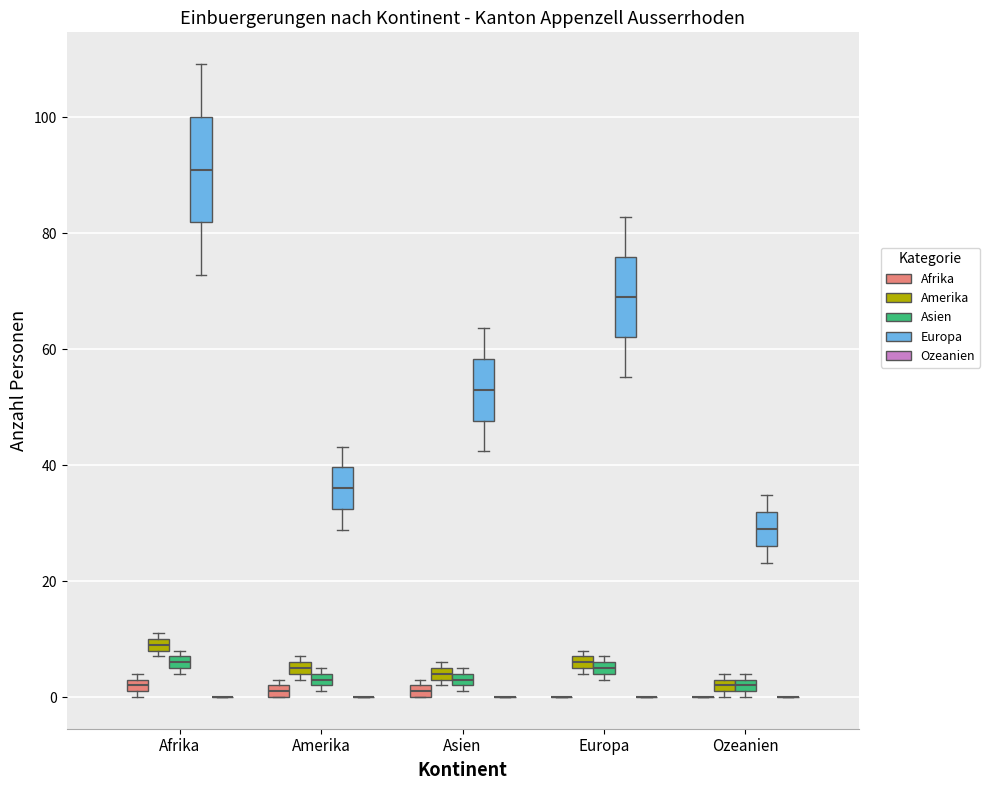

Comparing the boxes themselves (not the whiskers), which one is the tallest?

Afrika (Europa)